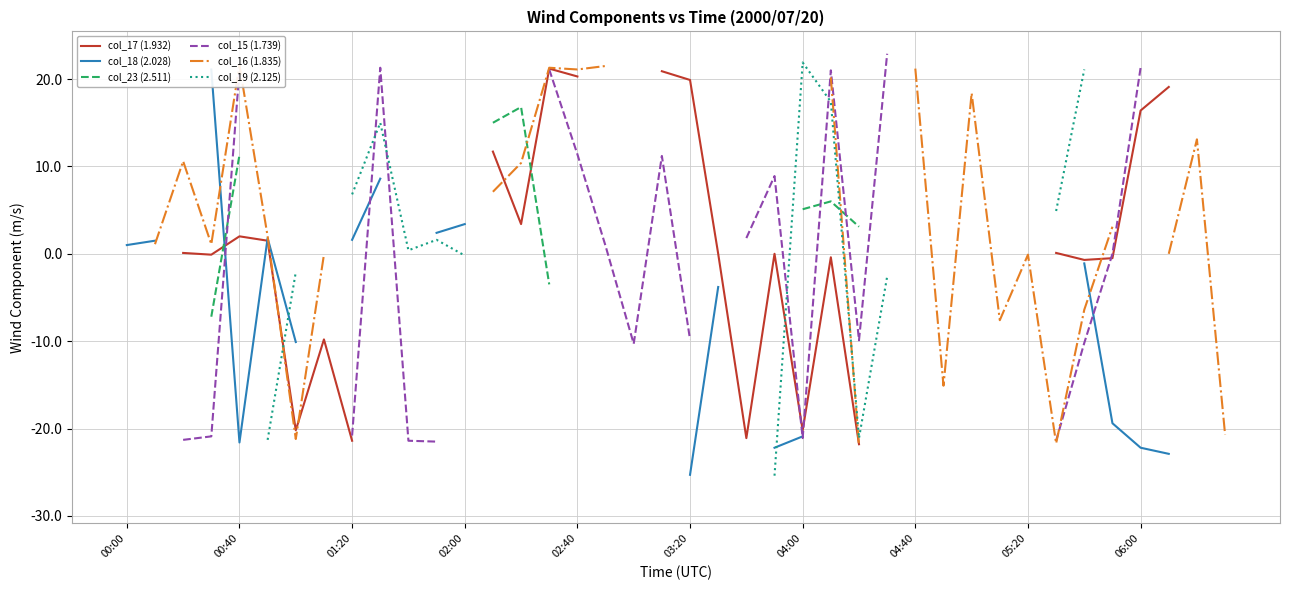

In col_15 (1.739), how many points are lower than both neighbors (excluding endpoints)?

3